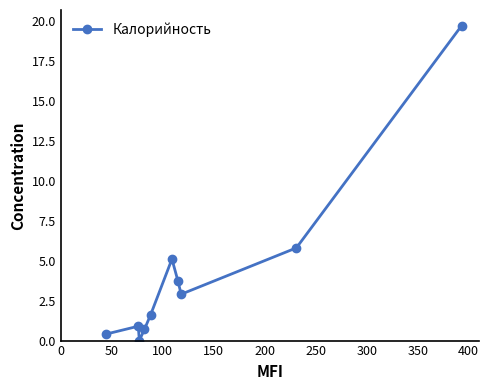

How many points are higher than both their immediate neighbors (excluding endpoints)?

2